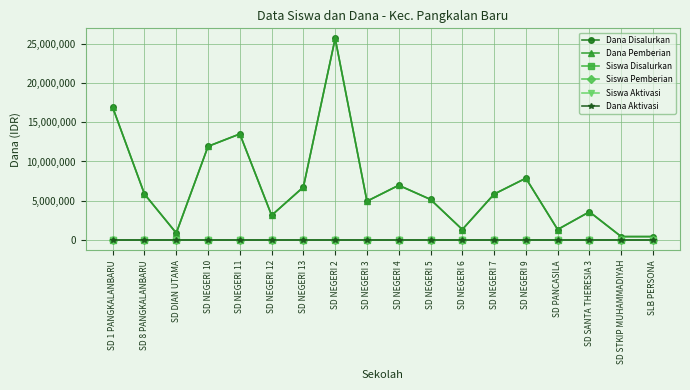

True or false: Dana Pemberian and Dana Disalurkan cross at least once.

False